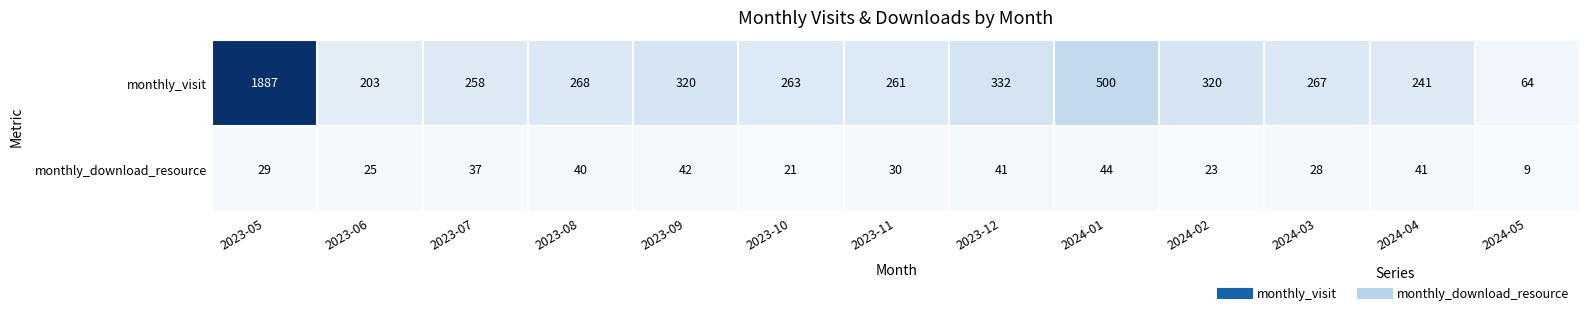

Count the number of data series in this chart.

2